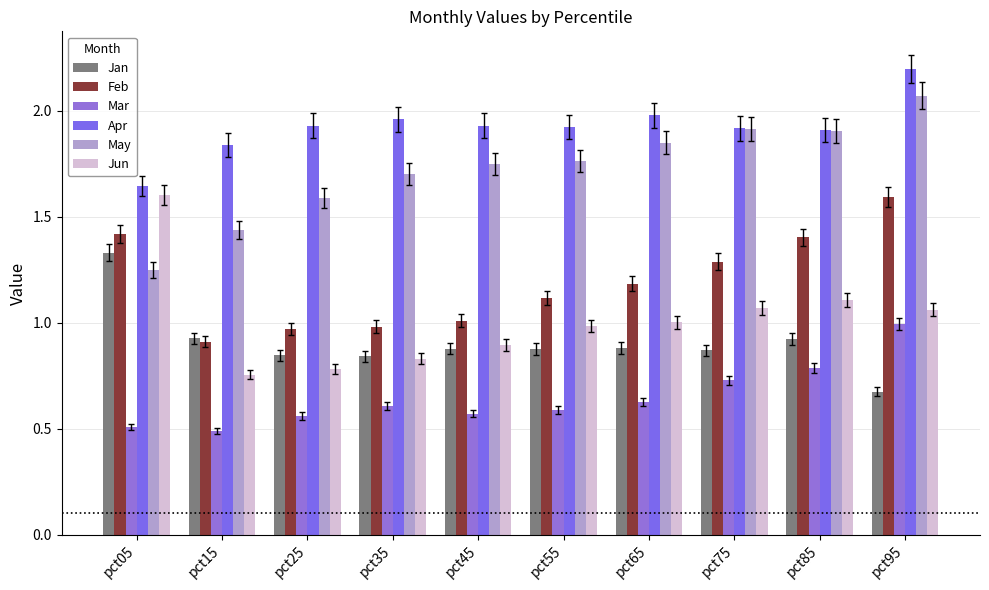

Between pct65 and pct15, which is larger?

pct15